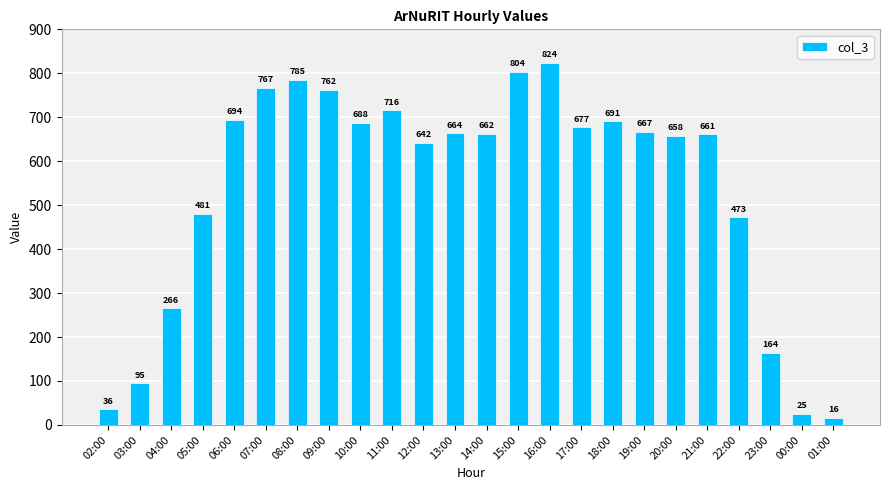

Reading left to right, what are all the values shown in this chart?

02:00=36	03:00=95	04:00=266	05:00=481	06:00=694	07:00=767	08:00=785	09:00=762	10:00=688	11:00=716	12:00=642	13:00=664	14:00=662	15:00=804	16:00=824	17:00=677	18:00=691	19:00=667	20:00=658	21:00=661	22:00=473	23:00=164	00:00=25	01:00=16